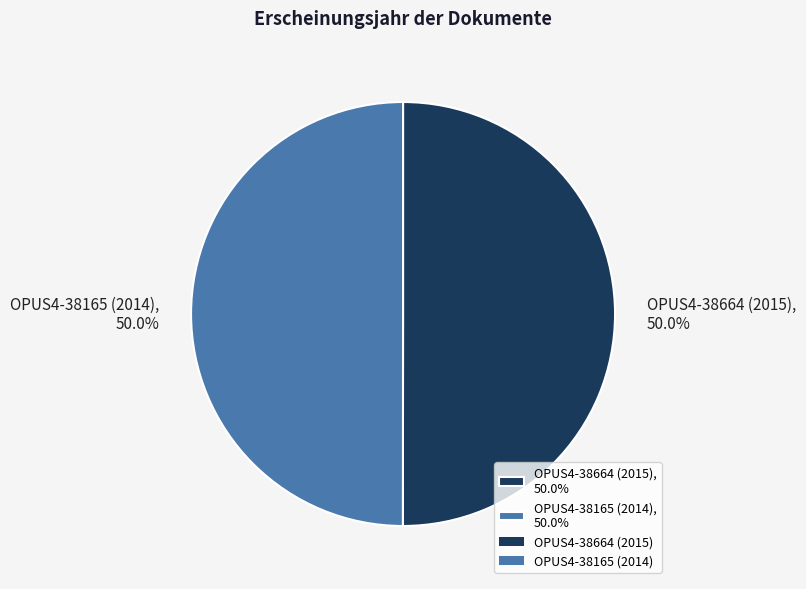

What is the ratio of the value at OPUS4-38664 (2015), 50.0% to the value at OPUS4-38165 (2014), 50.0%?

1.0